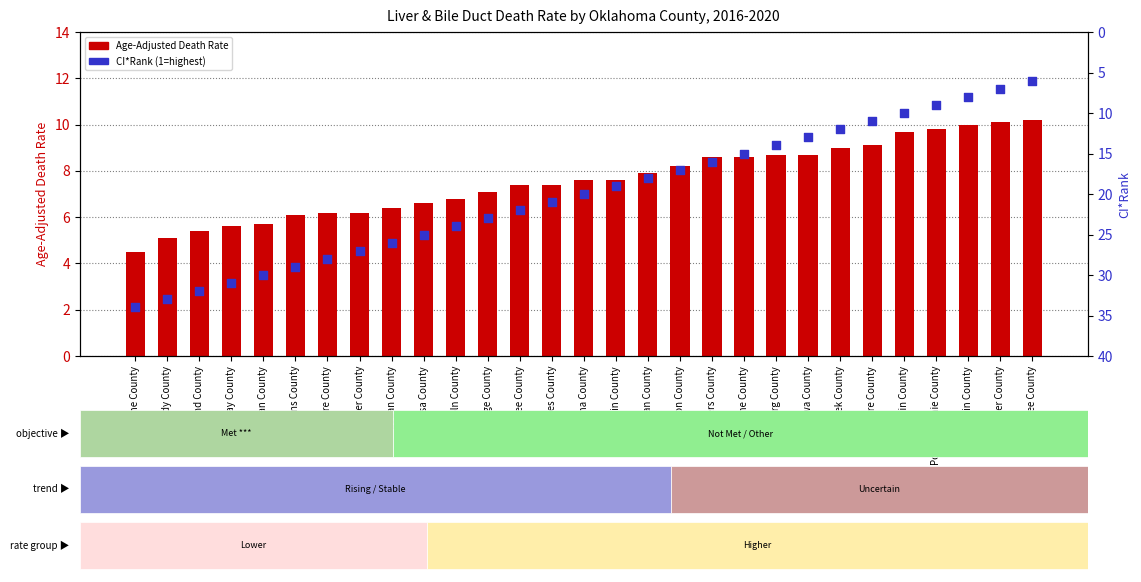

Which series has the largest Y range (max minus min)?

CI*Rank